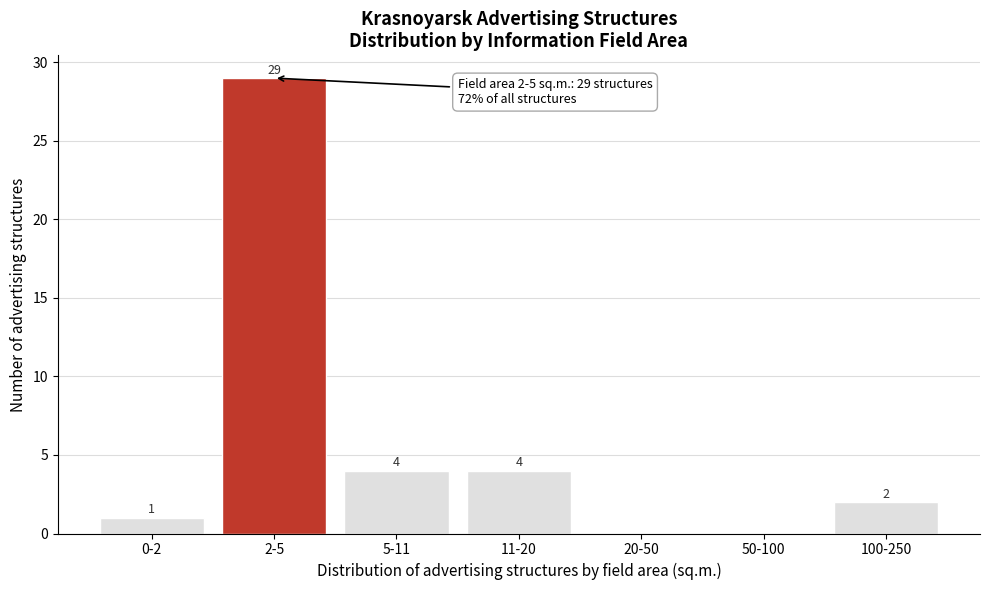

Reading left to right, what are all the values shown in this chart?

0-2=1	2-5=29	5-11=4	11-20=4	20-50=0	50-100=0	100-250=2